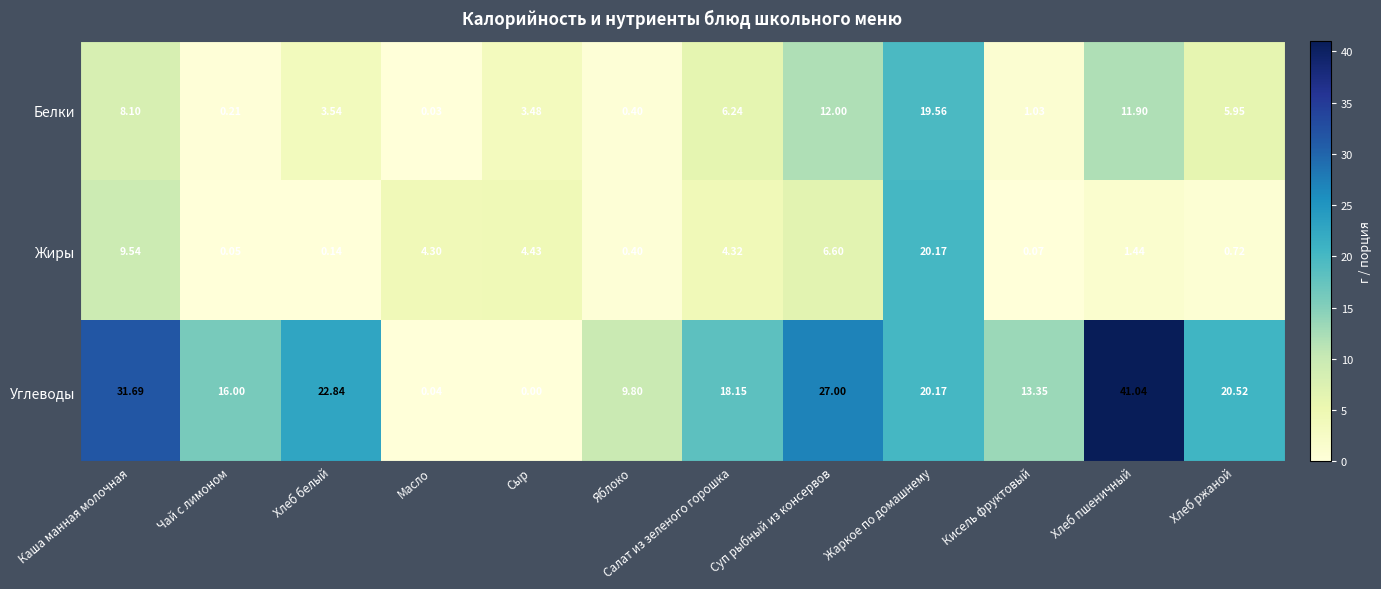

What is the spread (max minus min) of values at Кисель фруктовый?

13.3